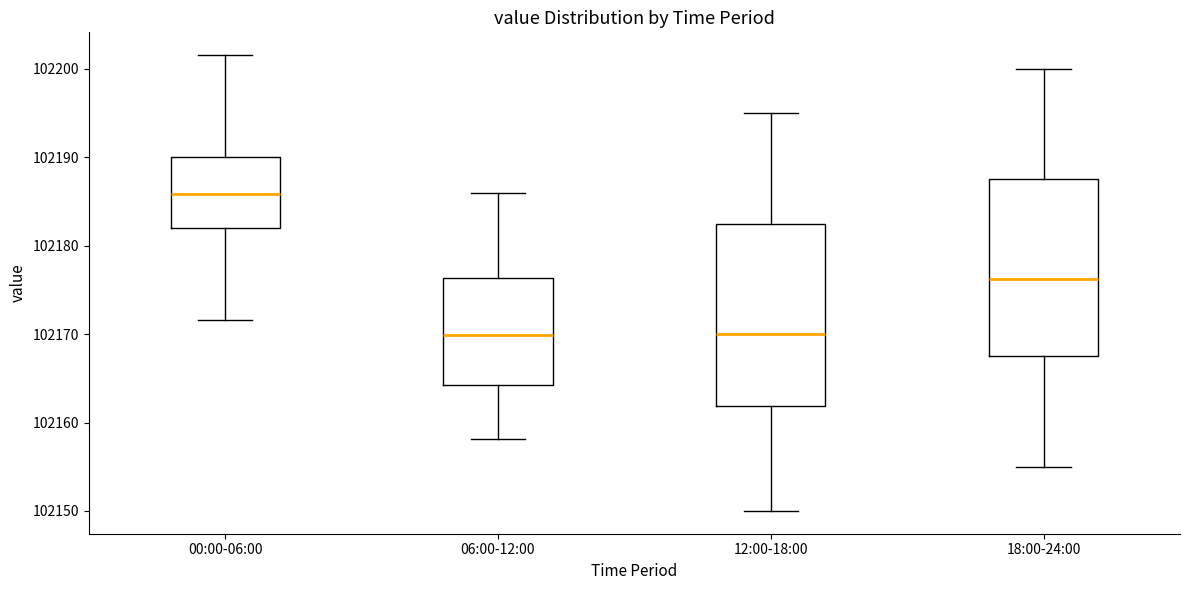

Where is the upper edge of the box for 00:00-06:00 on the y-axis? The values are not printed on the chart, so give them approximately, as read against the axis.

102190